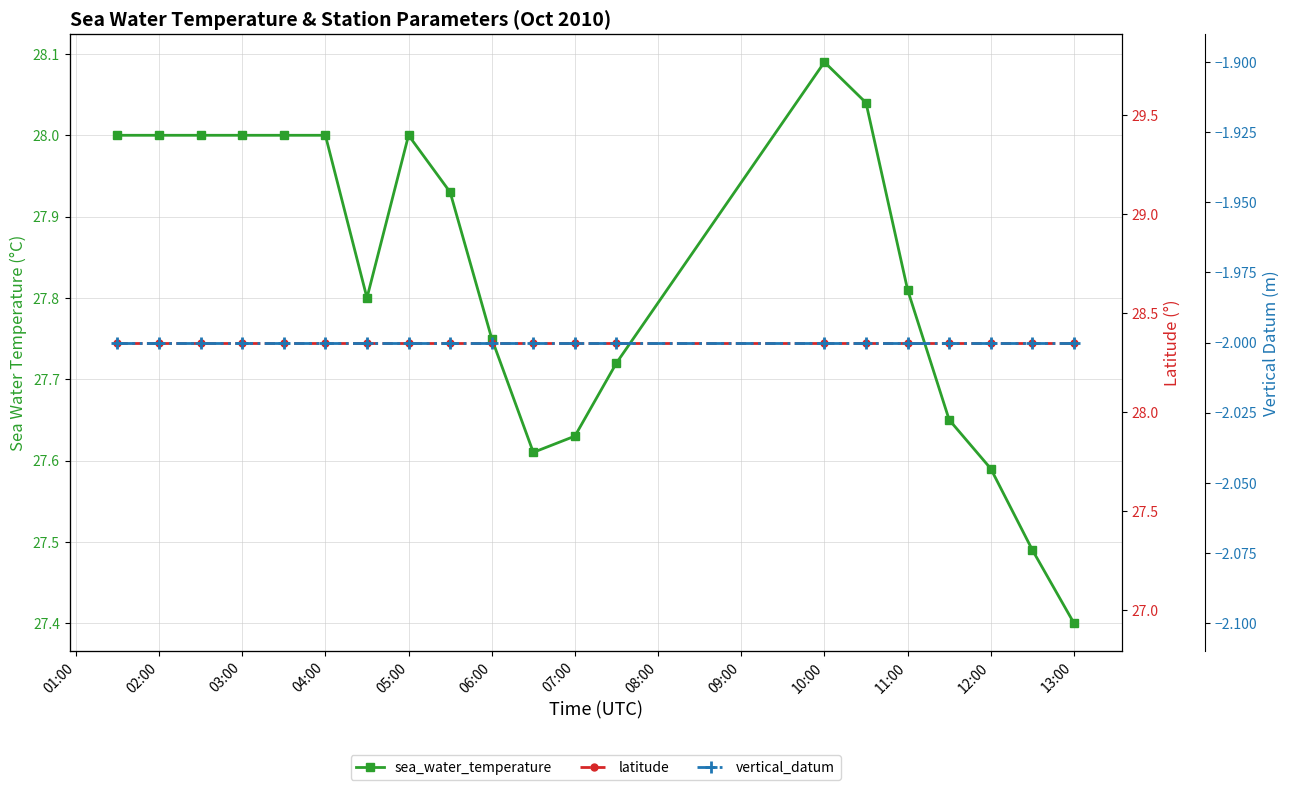

In sea_water_temperature, how many points are higher than both neighbors (excluding endpoints)?

2